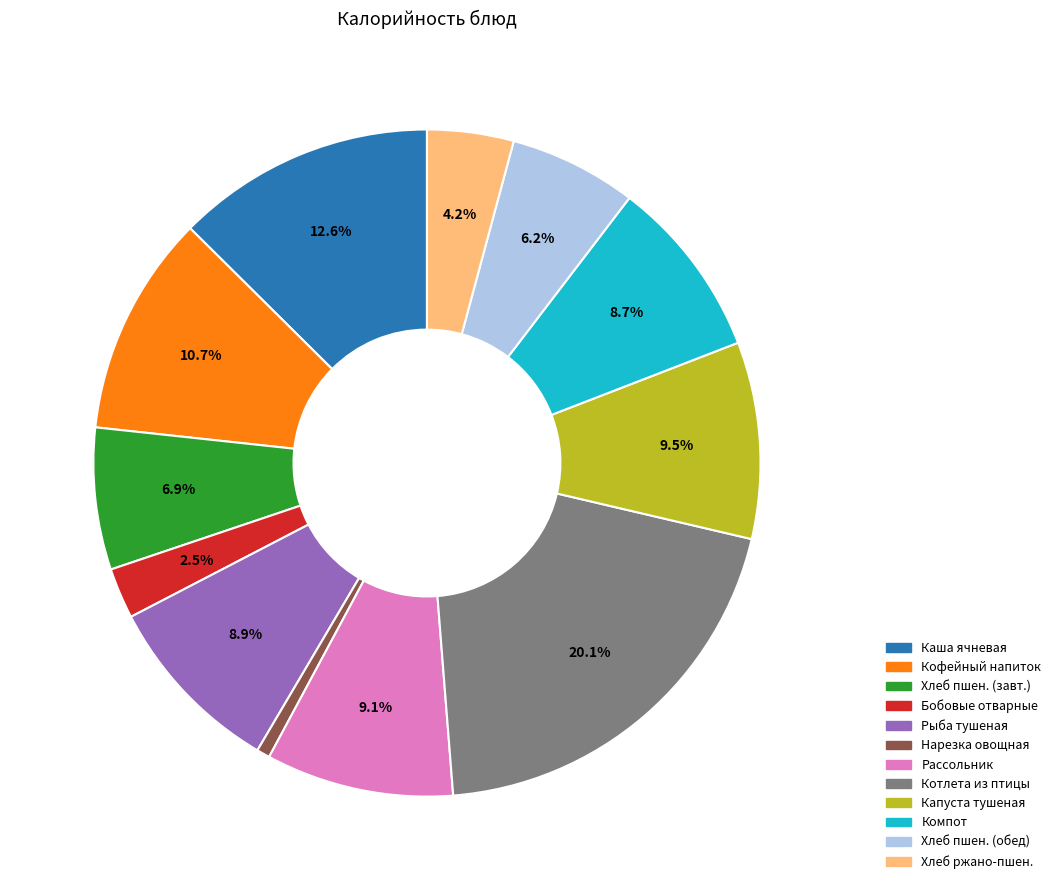

Is there a majority slice in this chart?

No